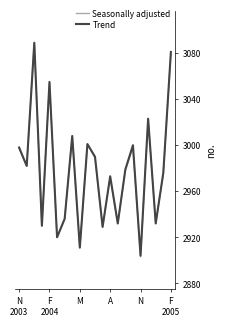

What is the highest value of the Trend series?

3089